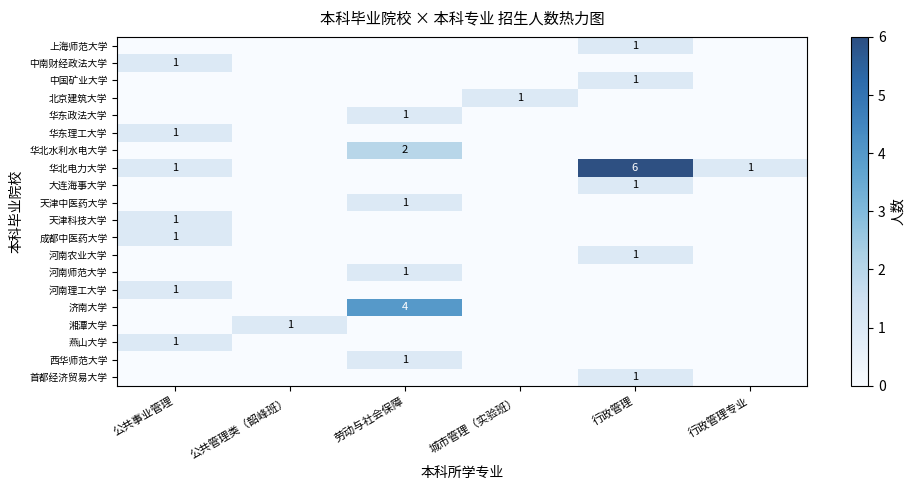

How many series are shown in this chart?

20